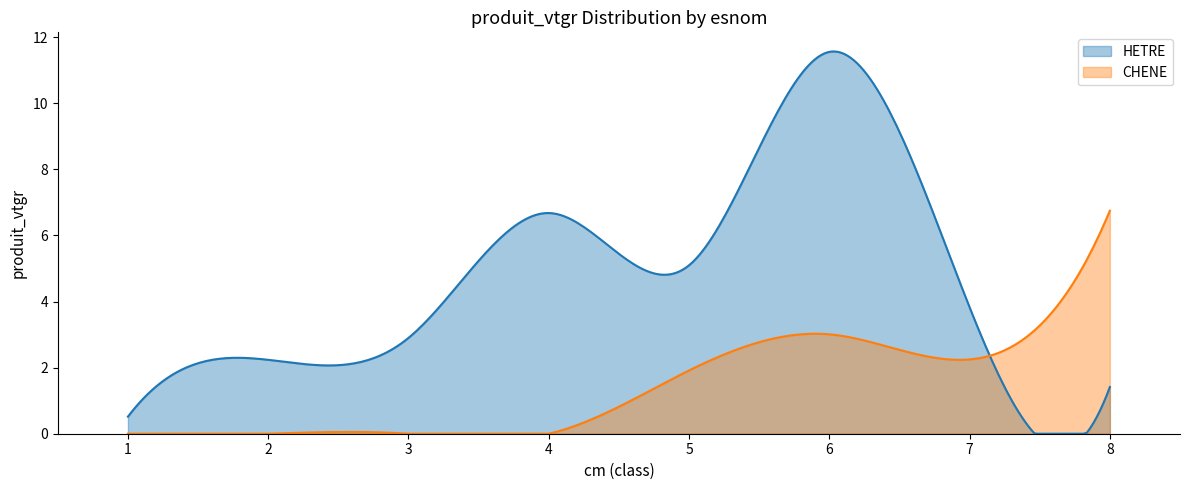

What is the difference between the maximum and second lowest values in the HETRE series?

11.6